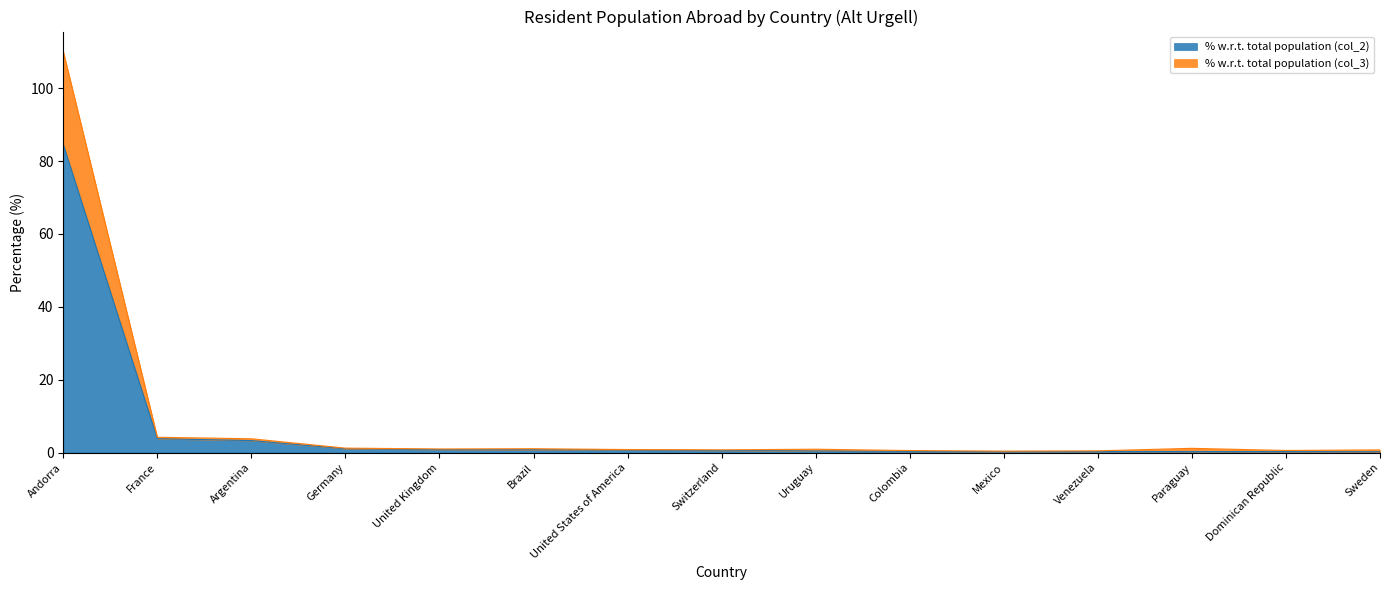

Does the chart display data point markers on the line(s)?

No